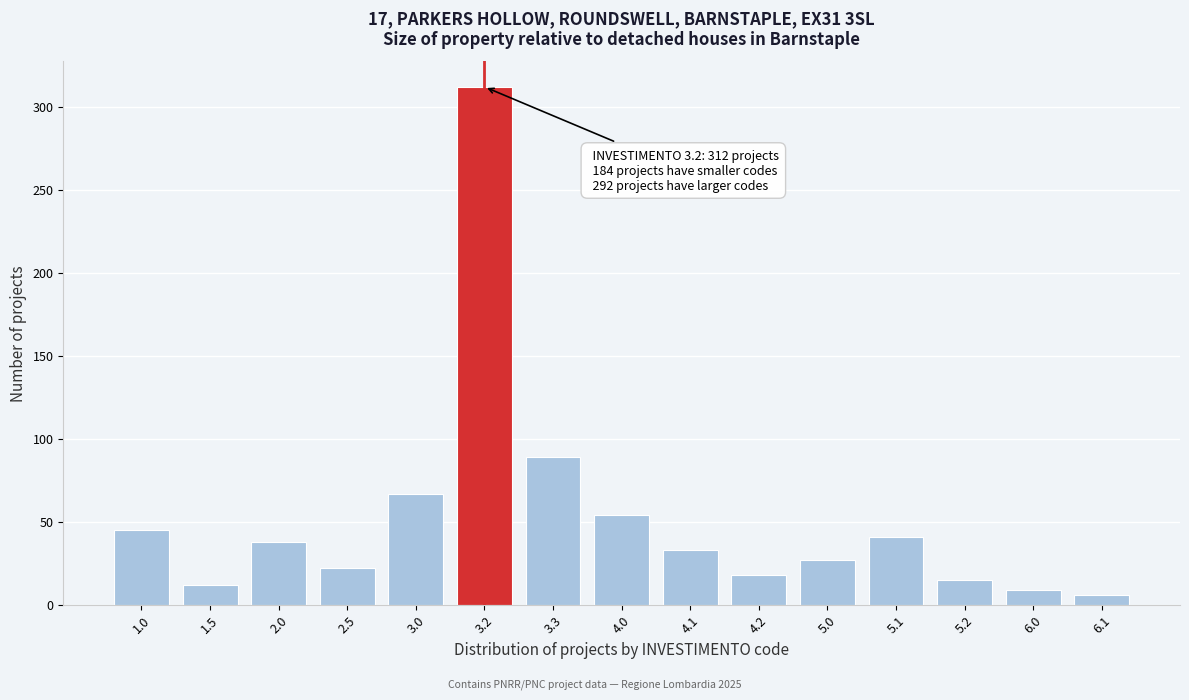

Reading left to right, extract all data points from this chart.

1.0=45	1.5=12	2.0=38	2.5=22	3.0=67	3.2=312	3.3=89	4.0=54	4.1=33	4.2=18	5.0=27	5.1=41	5.2=15	6.0=9	6.1=6